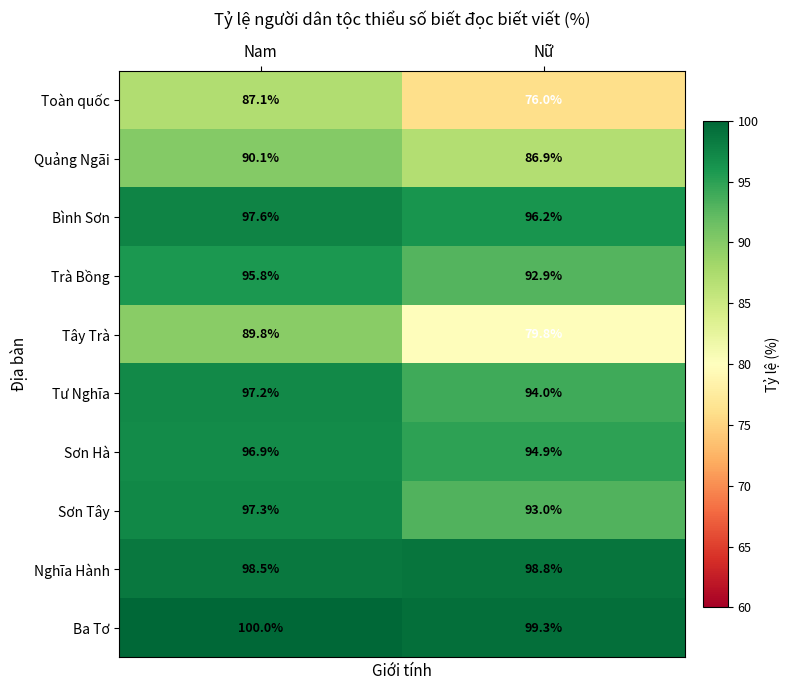

What value does the Ba Tơ series have at Nữ?

99.3